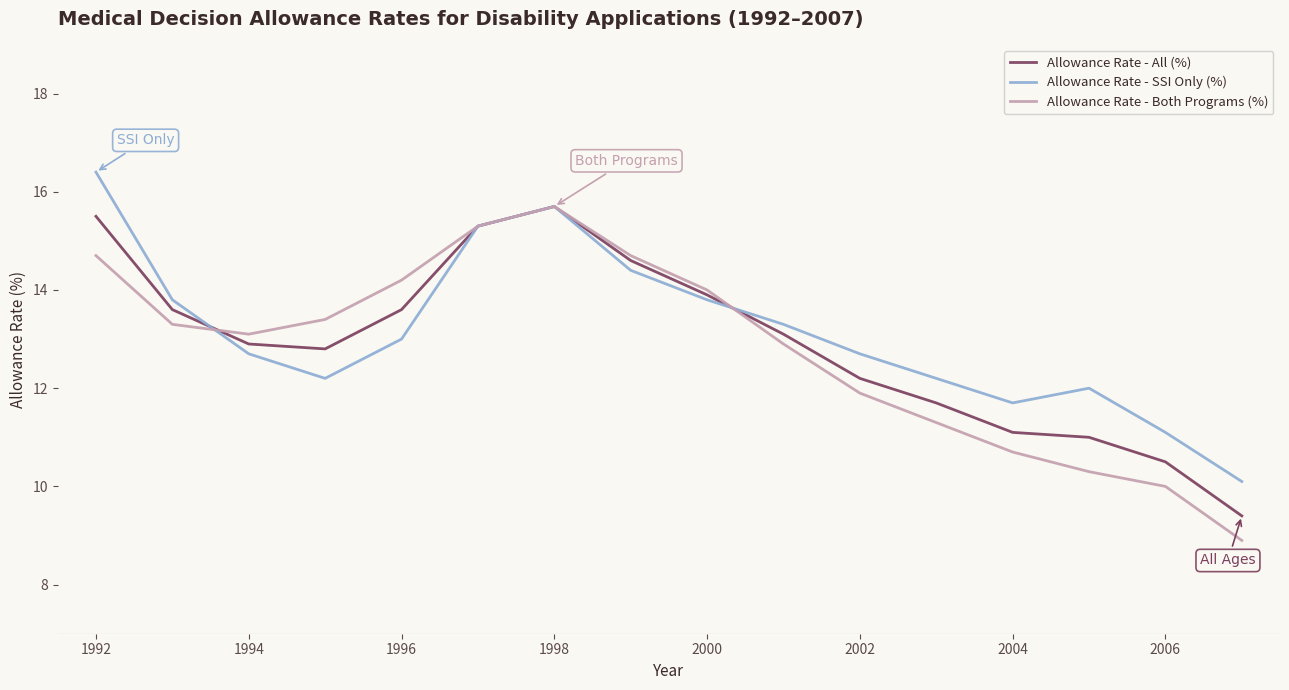

Which series has the widest spread of values?

Allowance Rate - Both Programs (%)